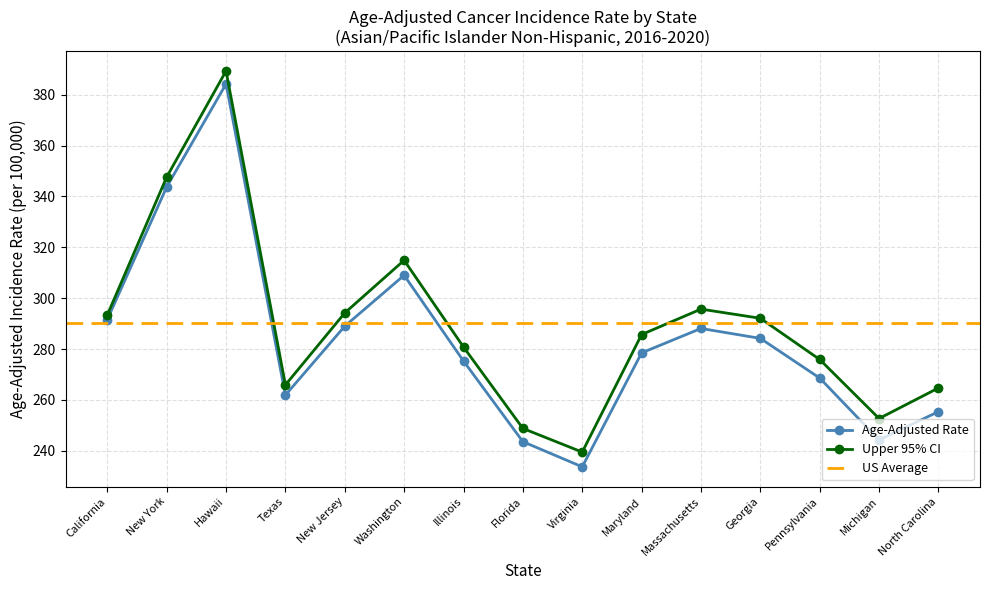

Is it true that Age-Adjusted Rate equals 278.5 at Maryland?

True